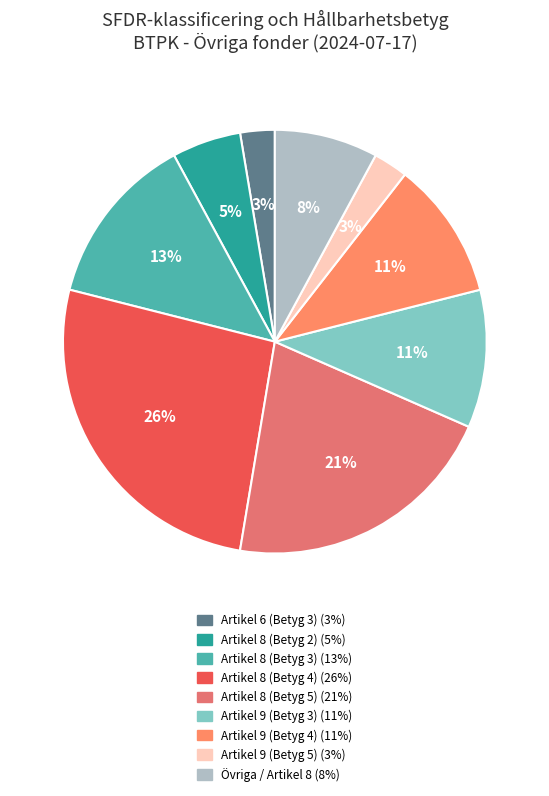

How many segments does this pie chart have?

9